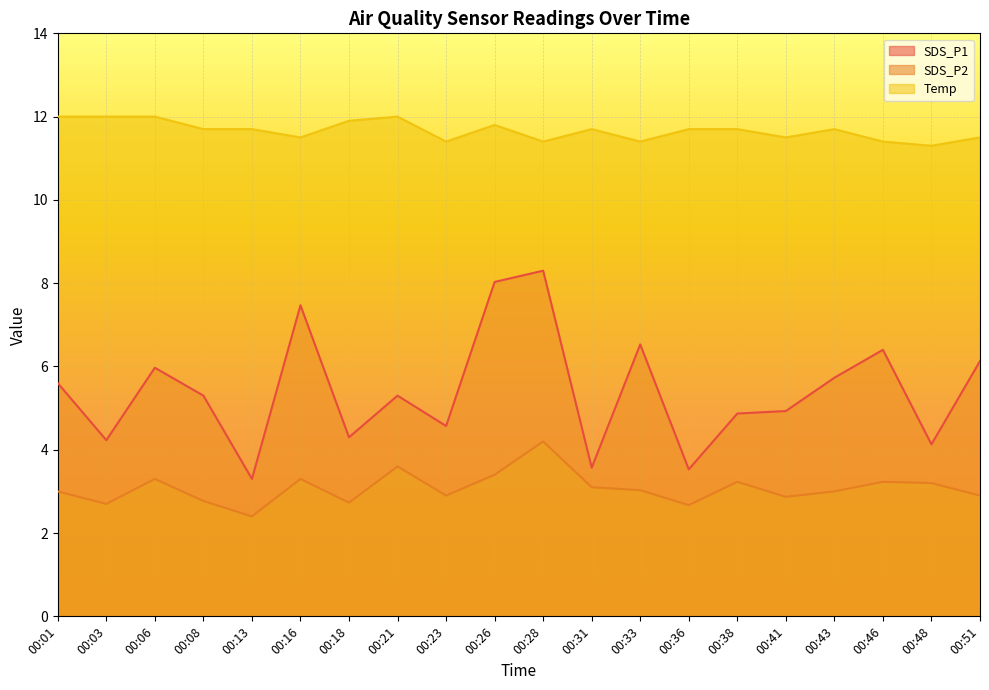

List the labels in order of SDS_P1 value, smallest first.

00:13, 00:36, 00:31, 00:48, 00:03, 00:18, 00:23, 00:38, 00:41, 00:08, 00:21, 00:01, 00:43, 00:06, 00:51, 00:46, 00:33, 00:16, 00:26, 00:28